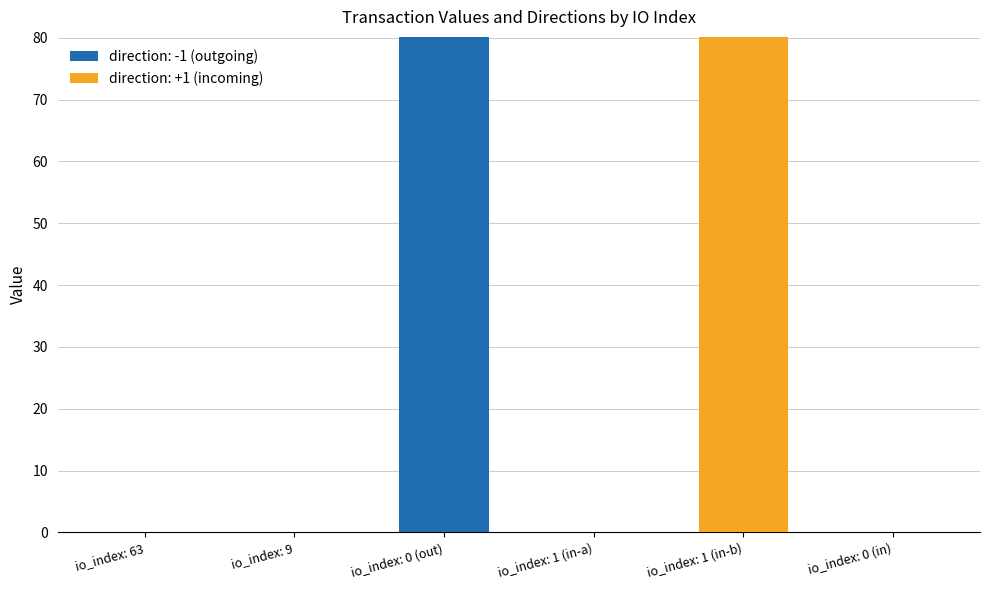

True or false: direction: -1 (outgoing) has a value of 31.7 at io_index: 0 (in).

False